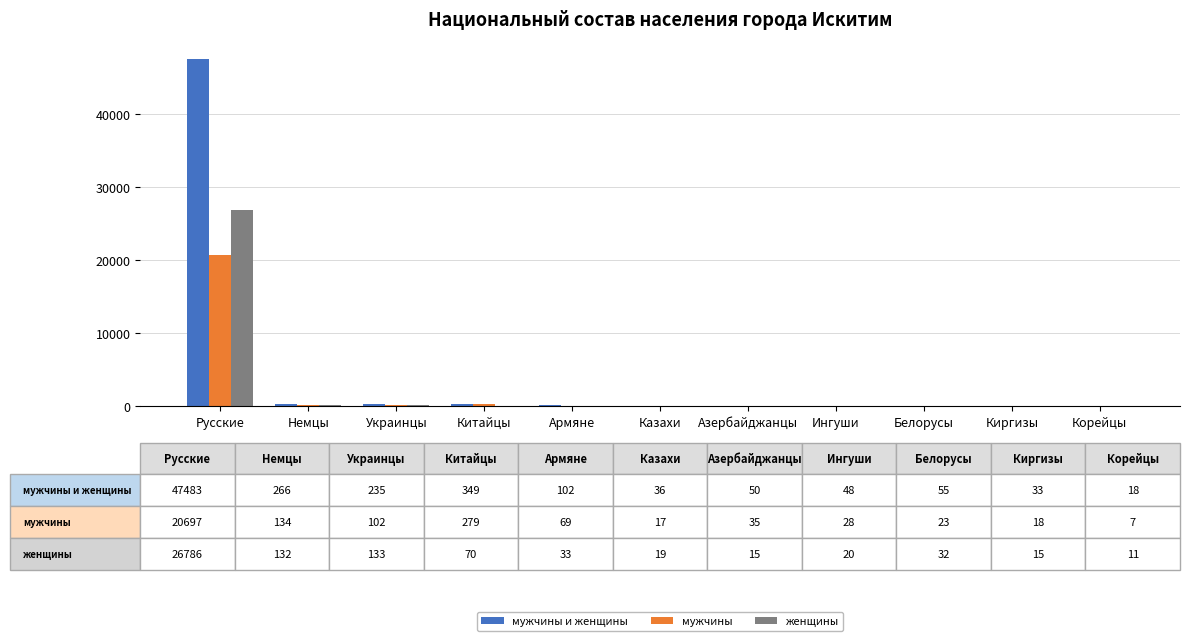

Where does the мужчины series first go above 35?

Русские